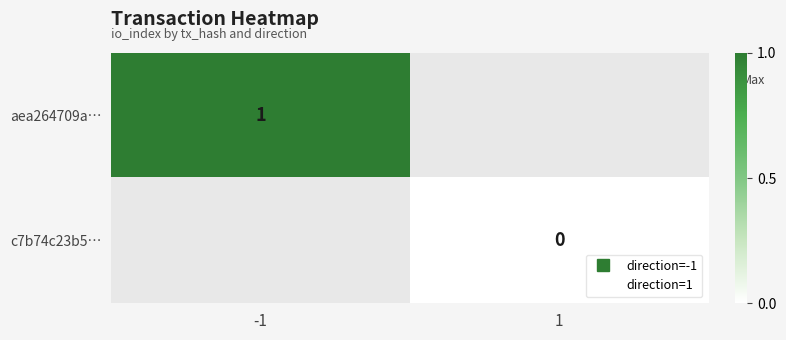

Rank the series by their average value, from highest to lowest.

aea264709a…, c7b74c23b5…